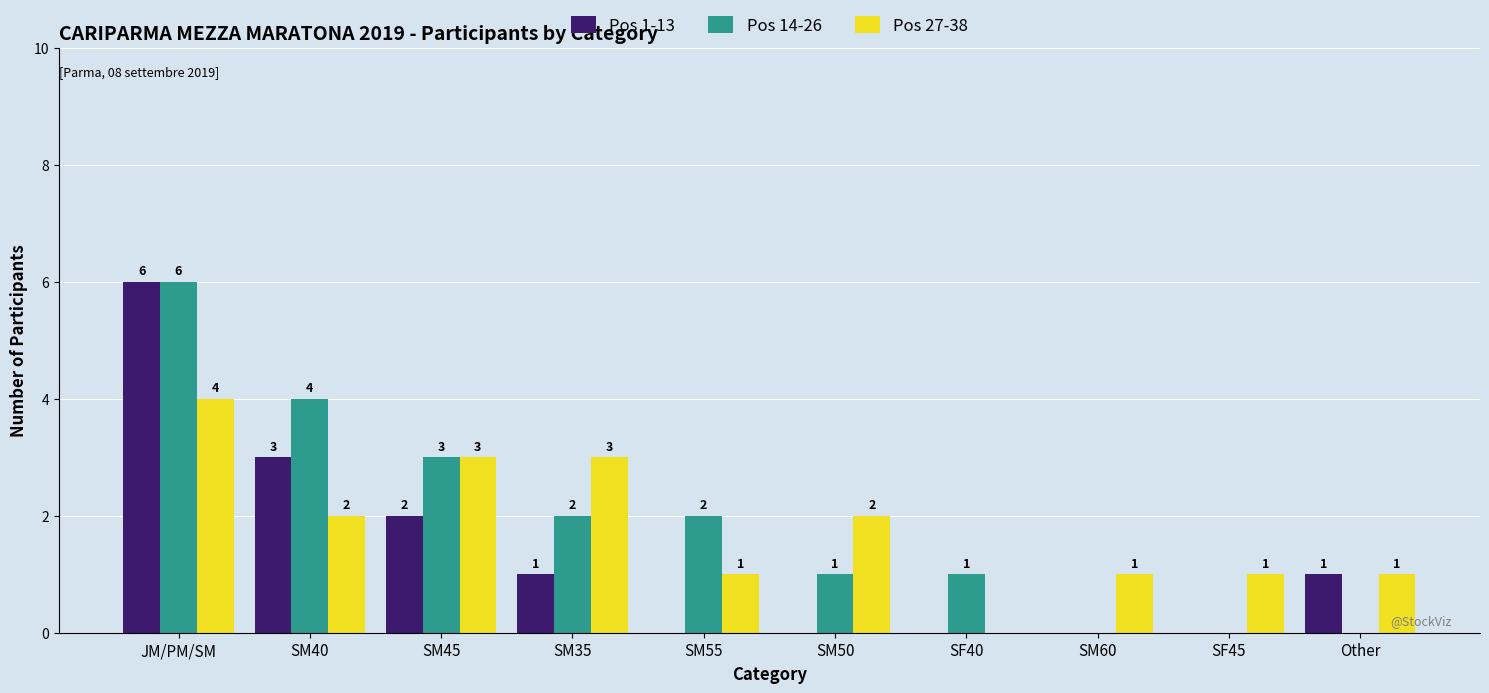

Which series changed the most between SM55 and Other?

Pos 14-26